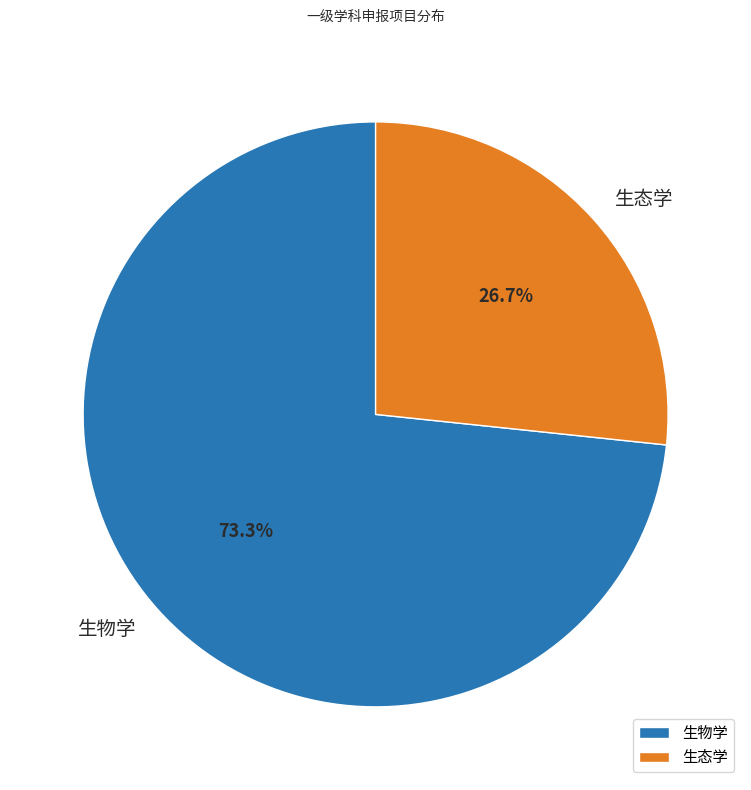

Approximately how many times larger is the value at 生物学 compared to 生态学?

2.7